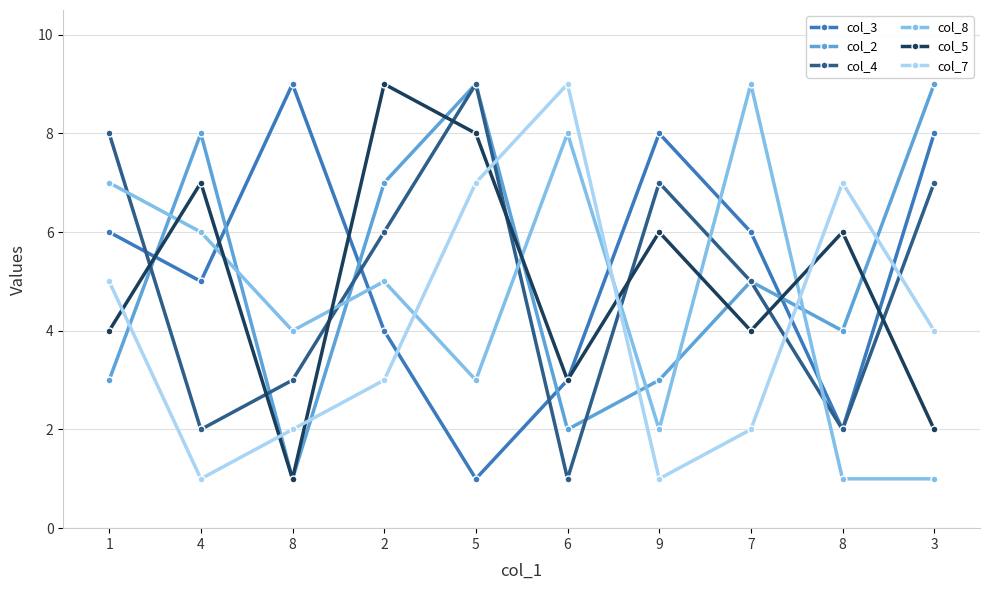

How many lines are shown in the chart?

6